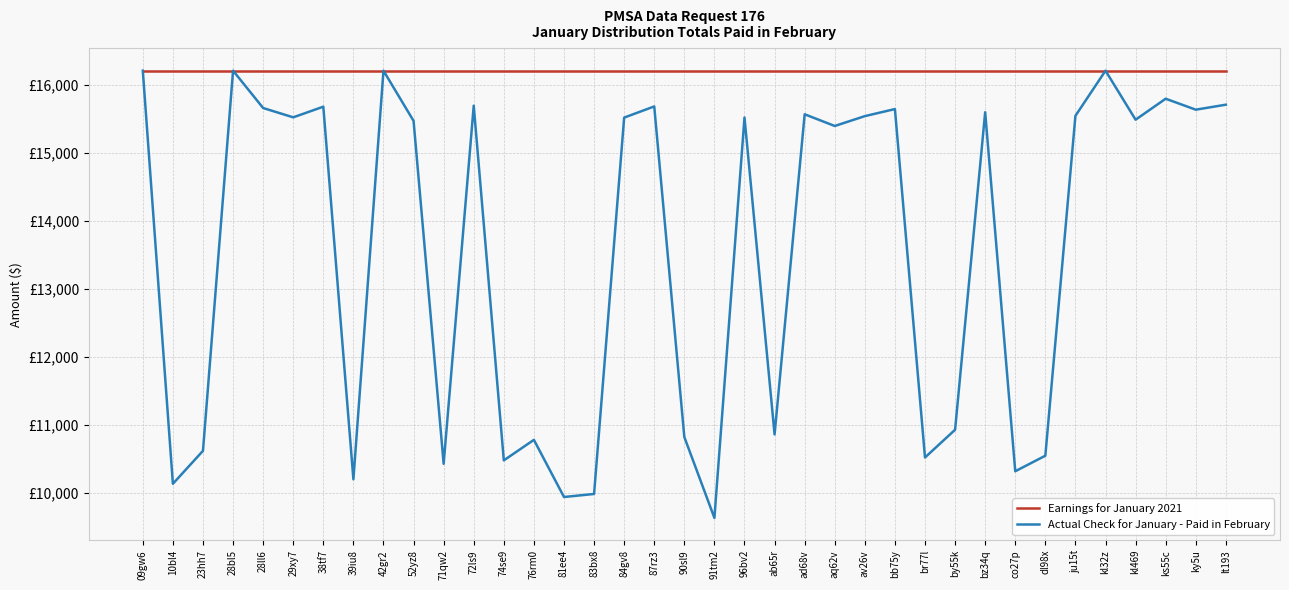

Is this an area chart (filled region under the line)?

No